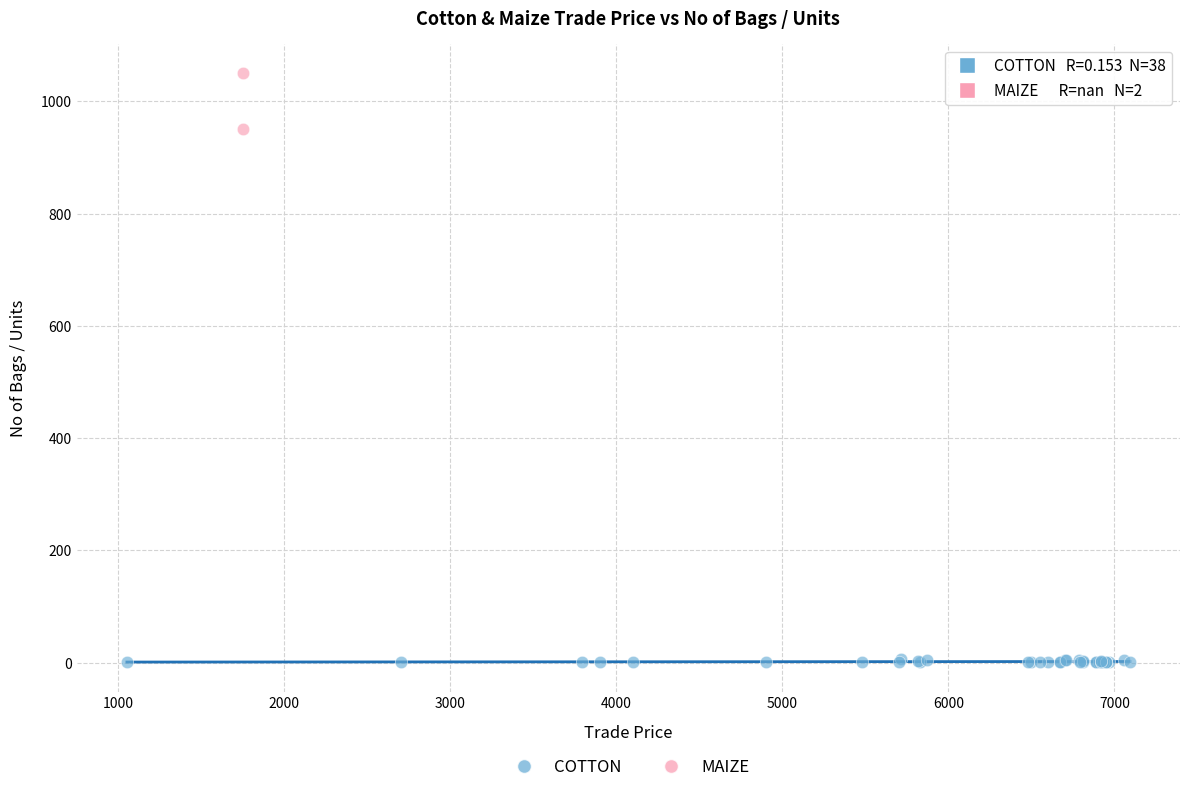

What are all the series names shown in the legend?

COTTON, MAIZE